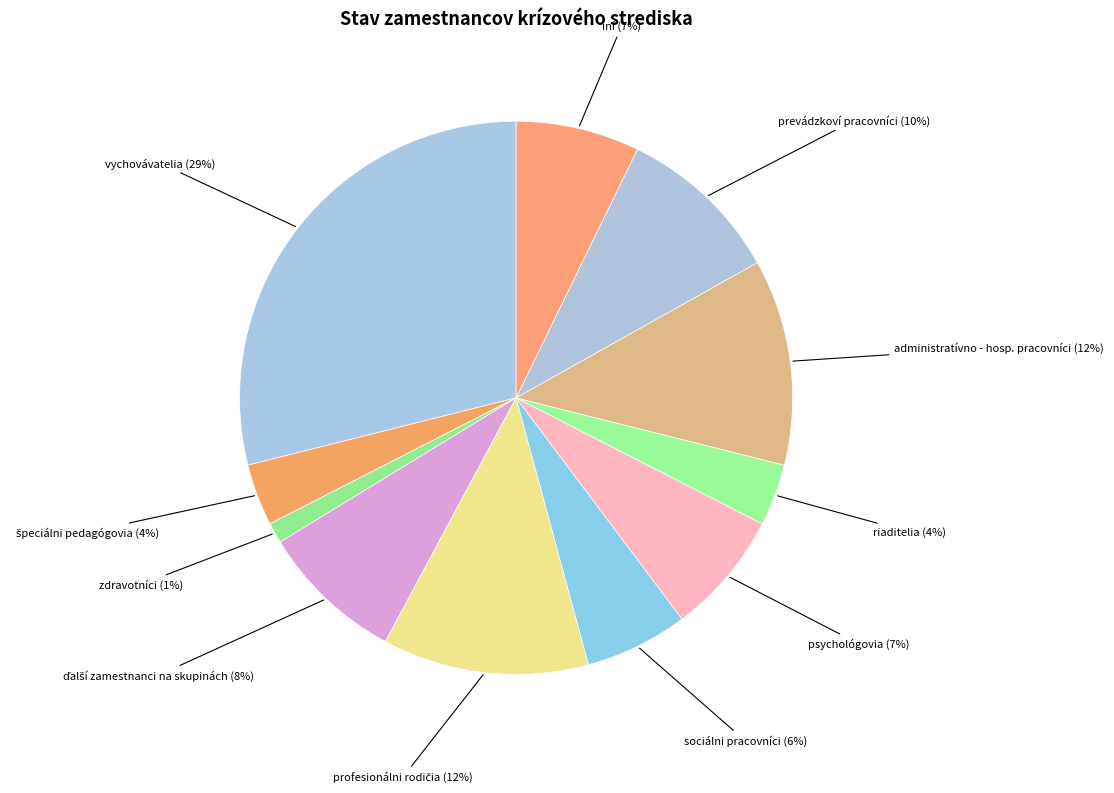

To the nearest percent, what percentage of the pie is administratívno - hosp. pracovníci?

12%